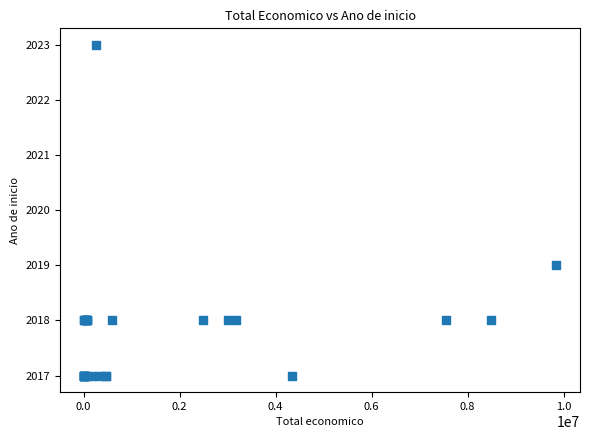

What Y value in the scatter plot is closest to 2020?

2019